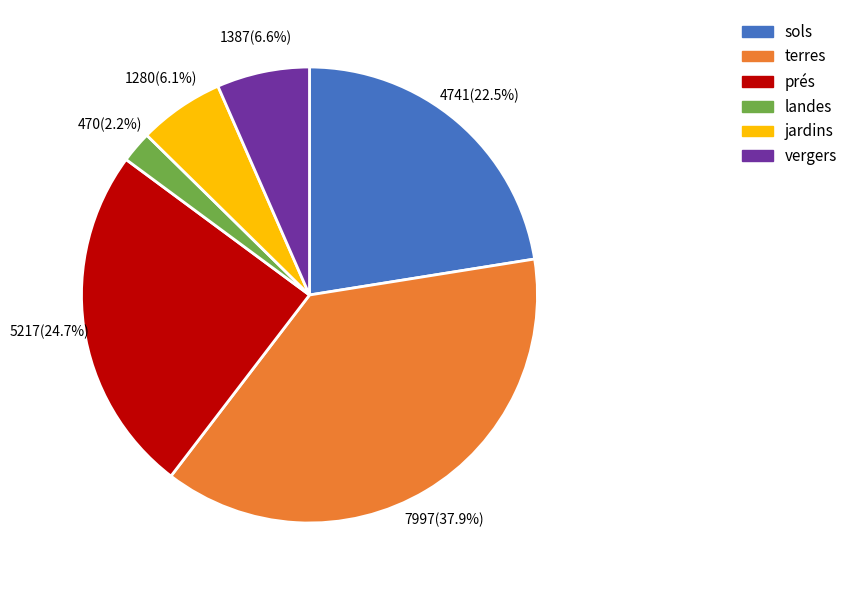

Does landes represent more than half of the total?

No